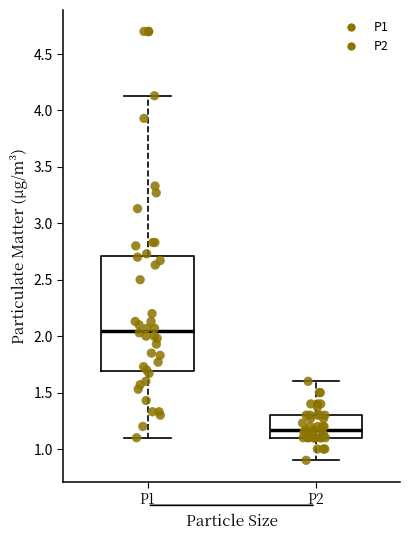

Which box is the tallest, from its lower edge to its upper edge?

P1